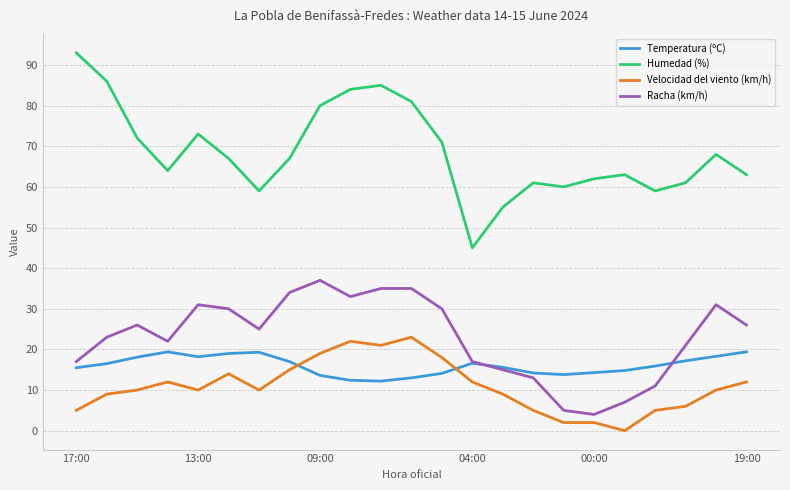

What are all the series names shown in the legend?

Temperatura (ºC), Humedad (%), Velocidad del viento (km/h), Racha (km/h)